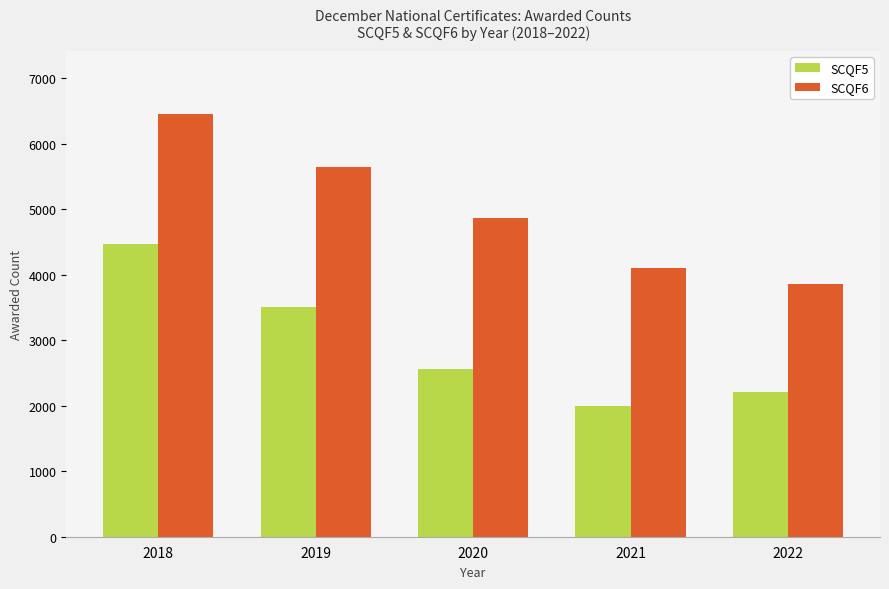

Is it true that SCQF6 equals 4870 at 2020?

True